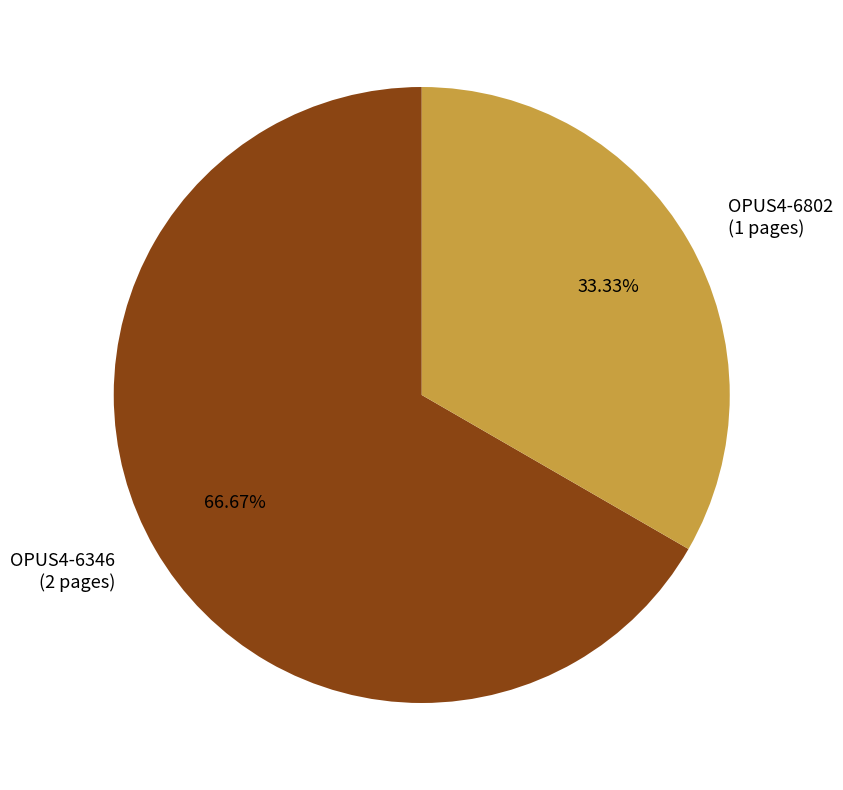

What percentage is NOT represented by OPUS4-6346?

33.3%